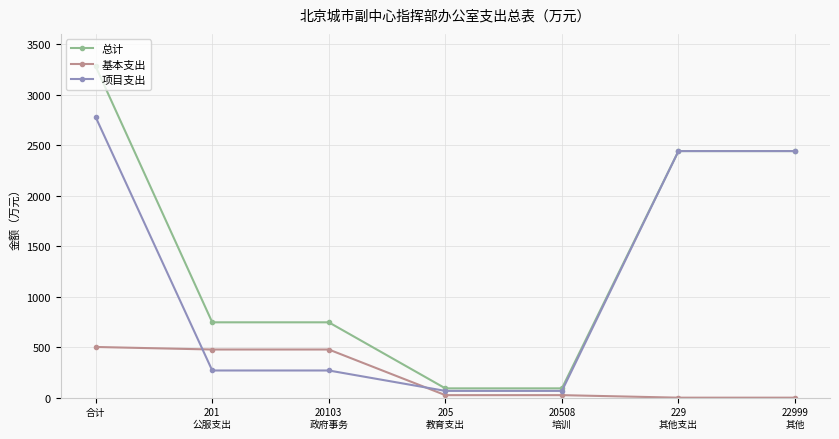

True or false: 项目支出 has more than 2 points higher than both neighbors.

False